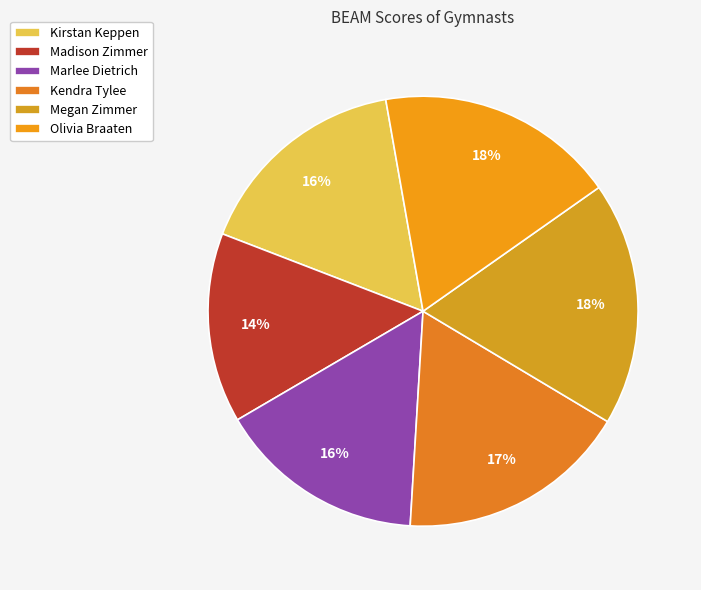

To the nearest percent, what percentage of the pie is Madison Zimmer?

14%